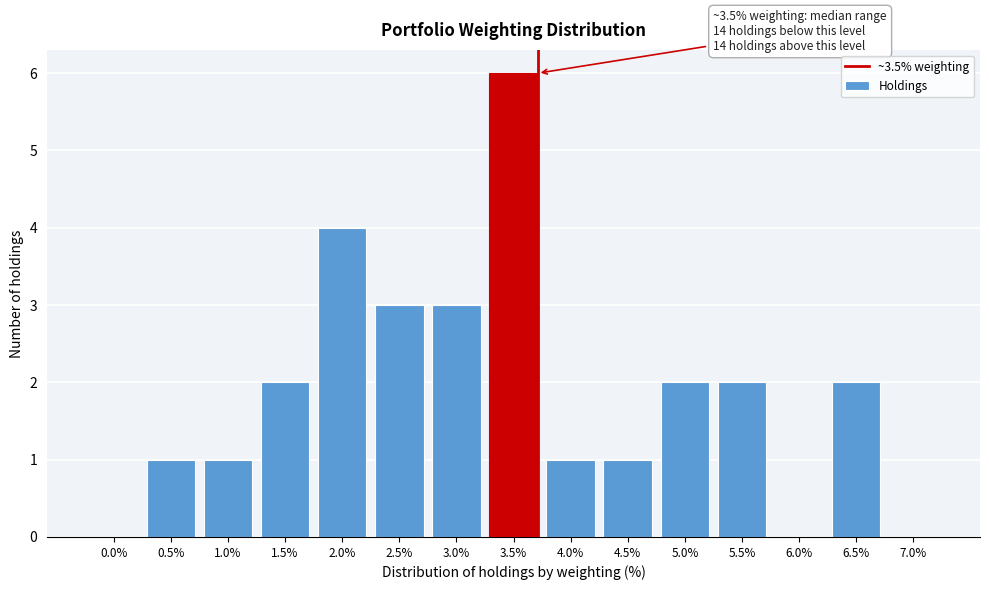

Reading left to right, transcribe all the data shown in this chart.

0.0%=0	0.5%=1	1.0%=1	1.5%=2	2.0%=4	2.5%=3	3.0%=3	3.5%=6	4.0%=1	4.5%=1	5.0%=2	5.5%=2	6.0%=0	6.5%=2	7.0%=0